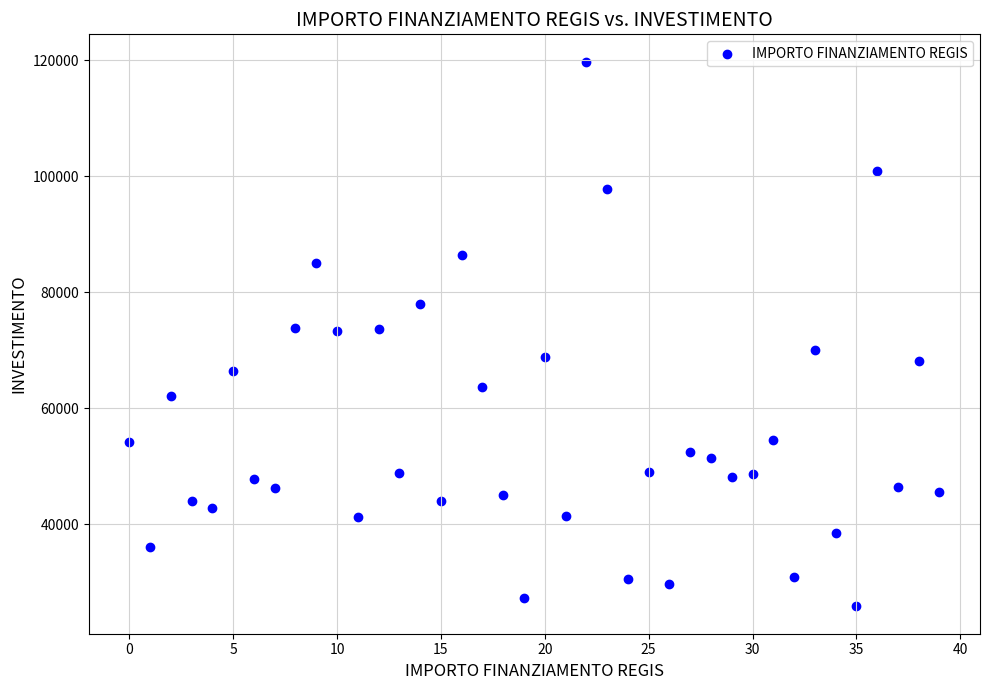

What is the range of Y values (max minus min)?

93941.0